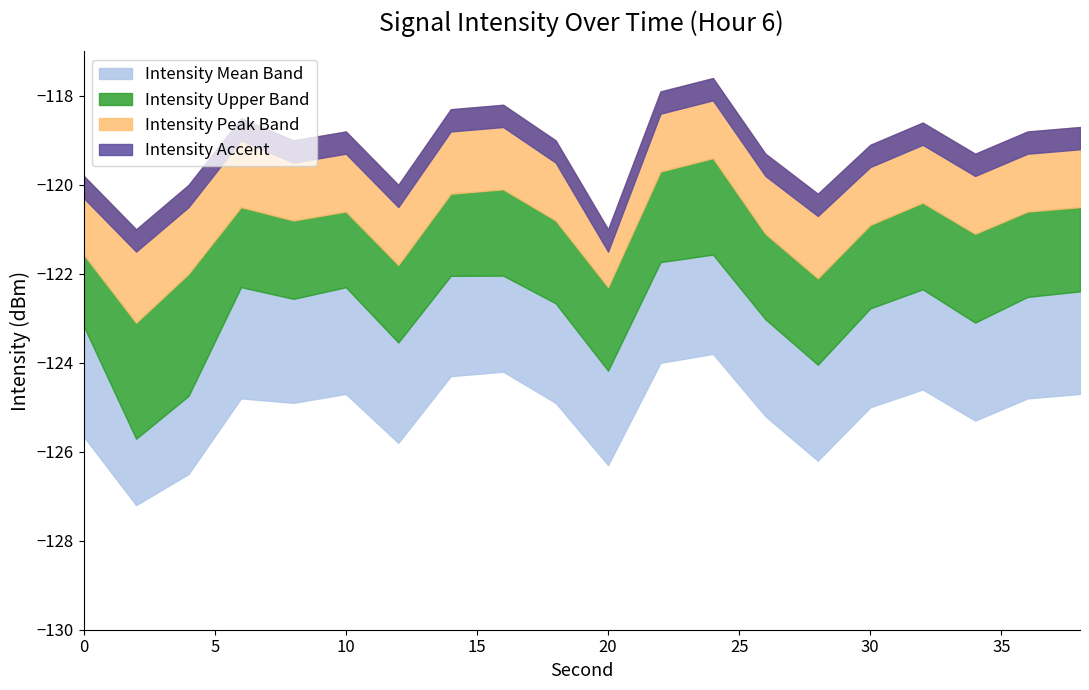

What is the value of the intensity_lower point at the 17th from the left?

-124.6